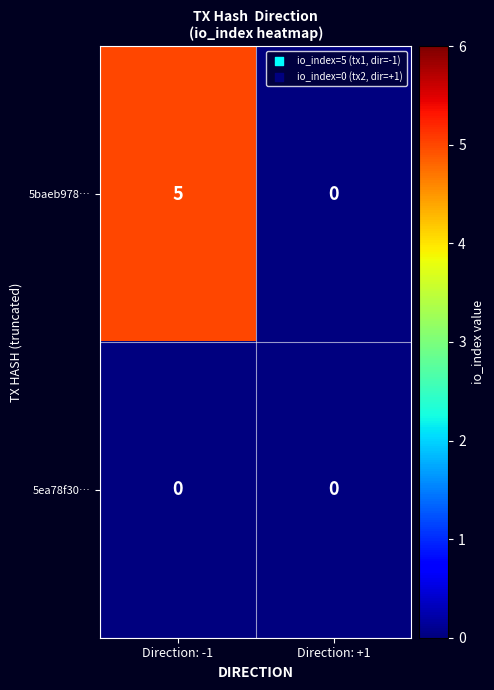

What is the spread (max minus min) of values at Direction: -1?

5